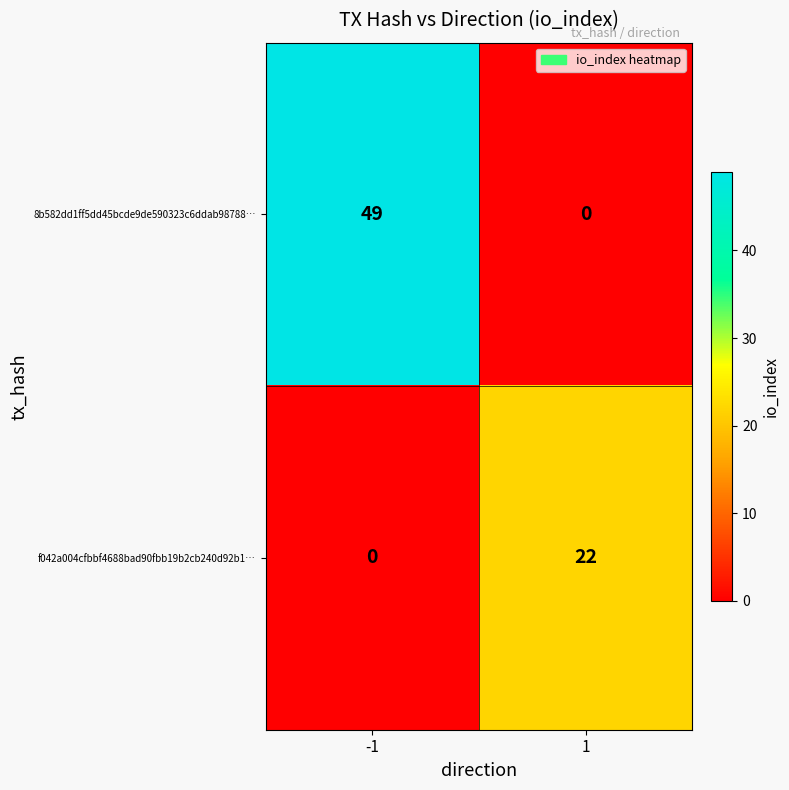

What is the total value across all series at -1?

49